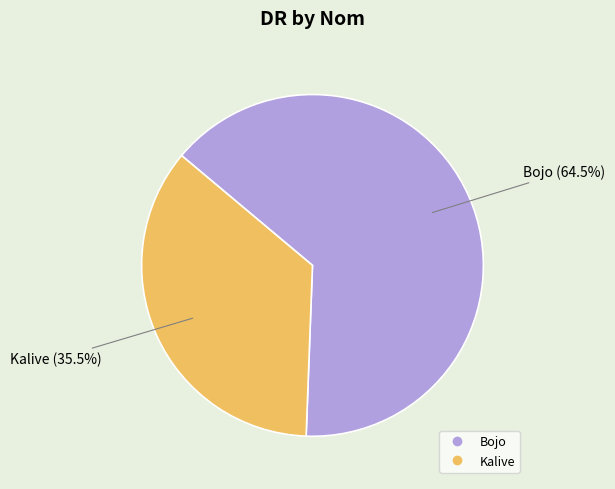

What percentage is NOT represented by Bojo?

35.5%